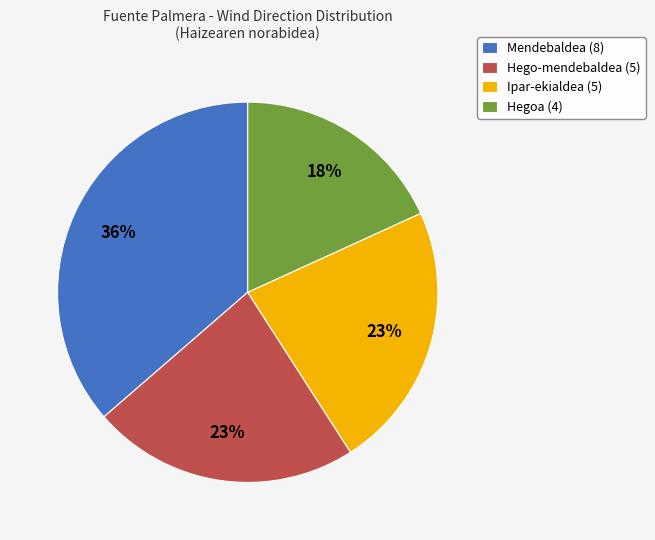

How many segments does this pie chart have?

4